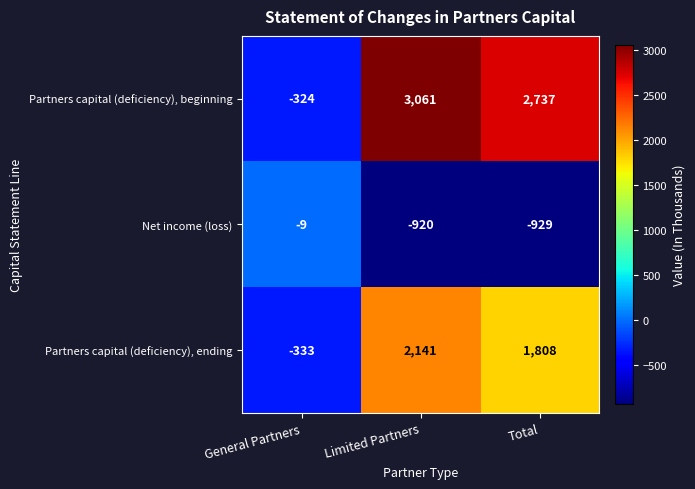

Is it true that Partners capital (deficiency), ending equals 2765 at Total?

False